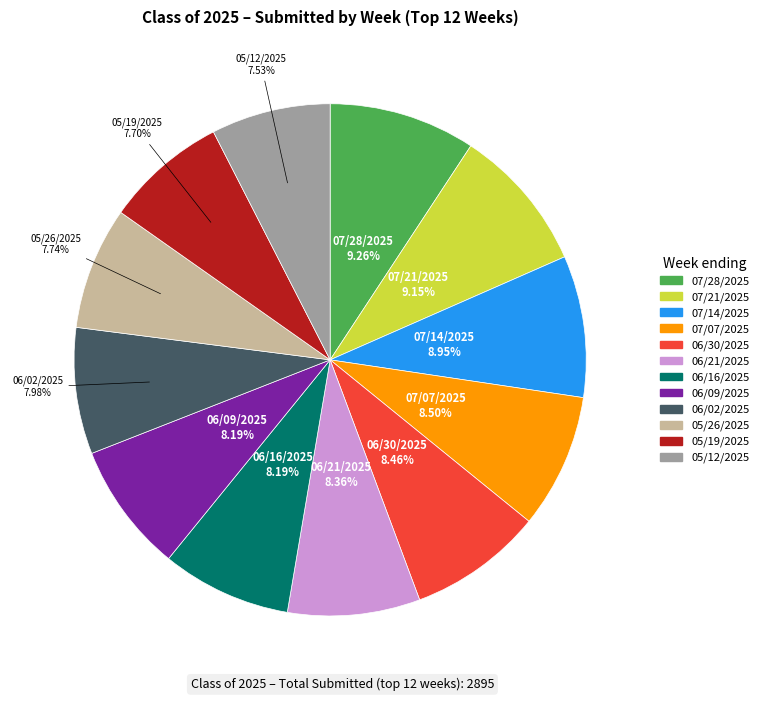

Do 05/19/2025 and 06/30/2025 together represent more than half of the pie?

No